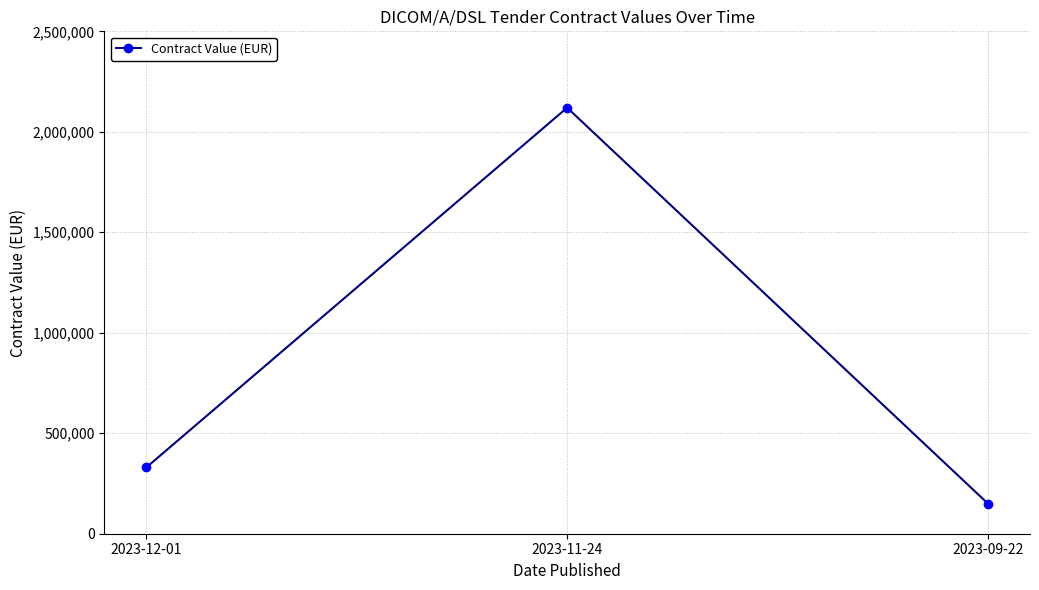

What is the smallest value displayed?

150000